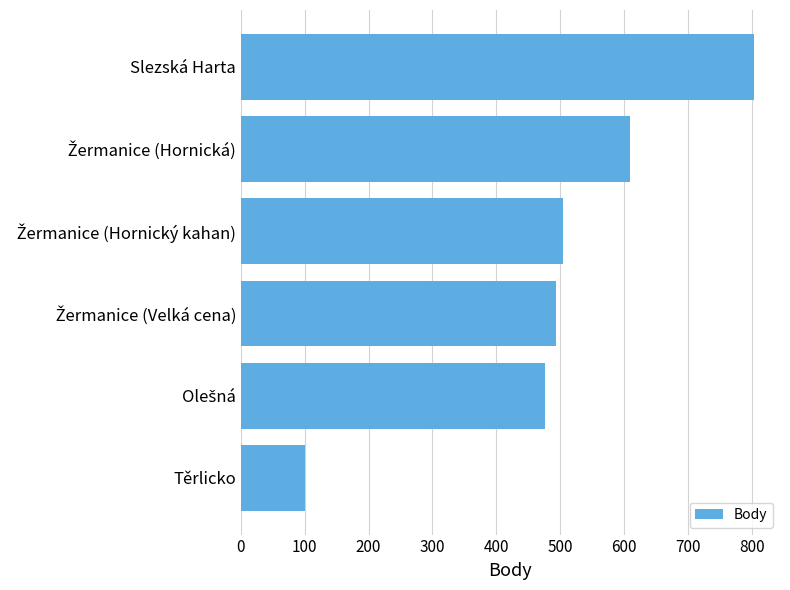

The value at Těrlicko is 25. True or false?

False